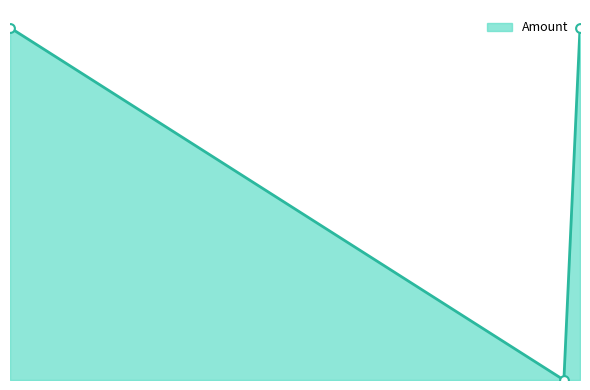

Does the chart have visible grid lines?

No